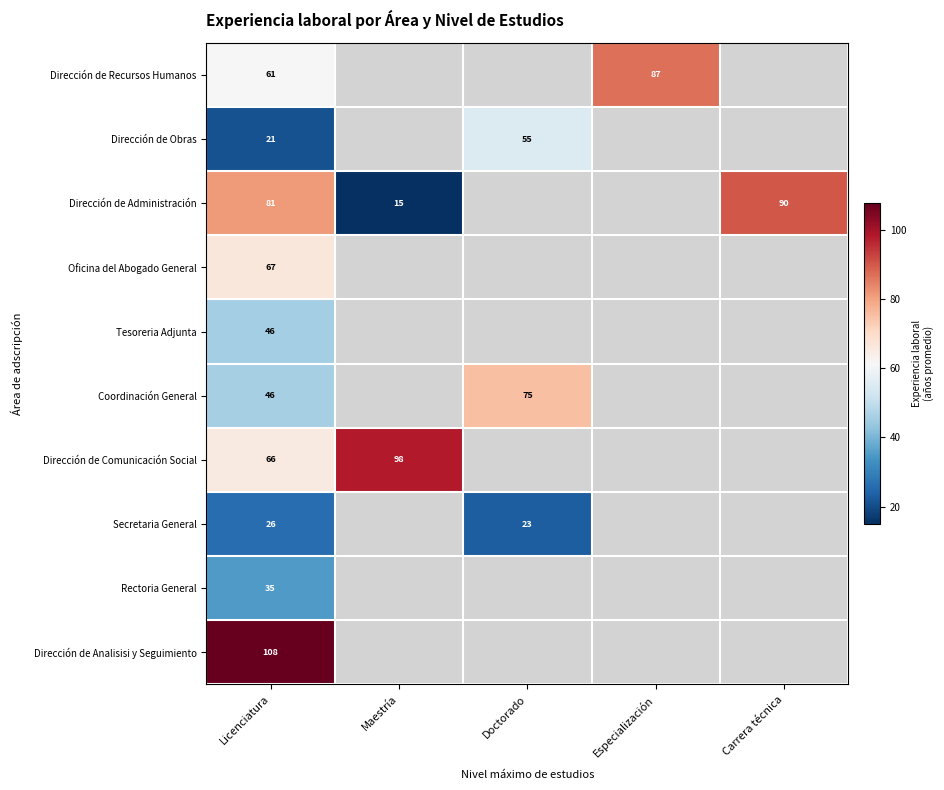

Which category has the highest value in the Dirección de Analisisi y Seguimiento series?

Licenciatura